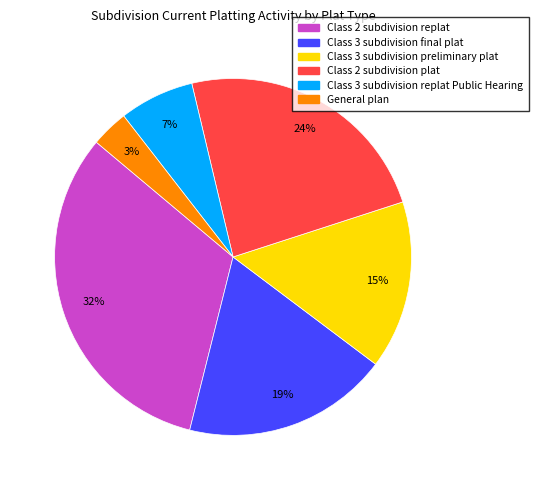

To the nearest percent, what is the average slice percentage?

17%